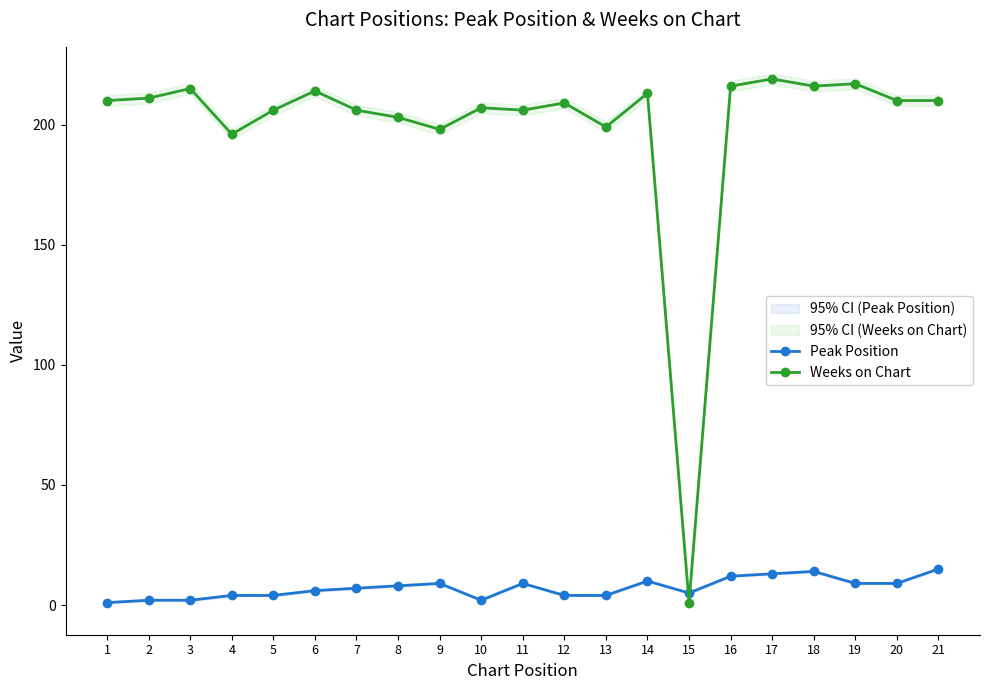

What is the sum of the Peak Position values at 4 and 19?

13